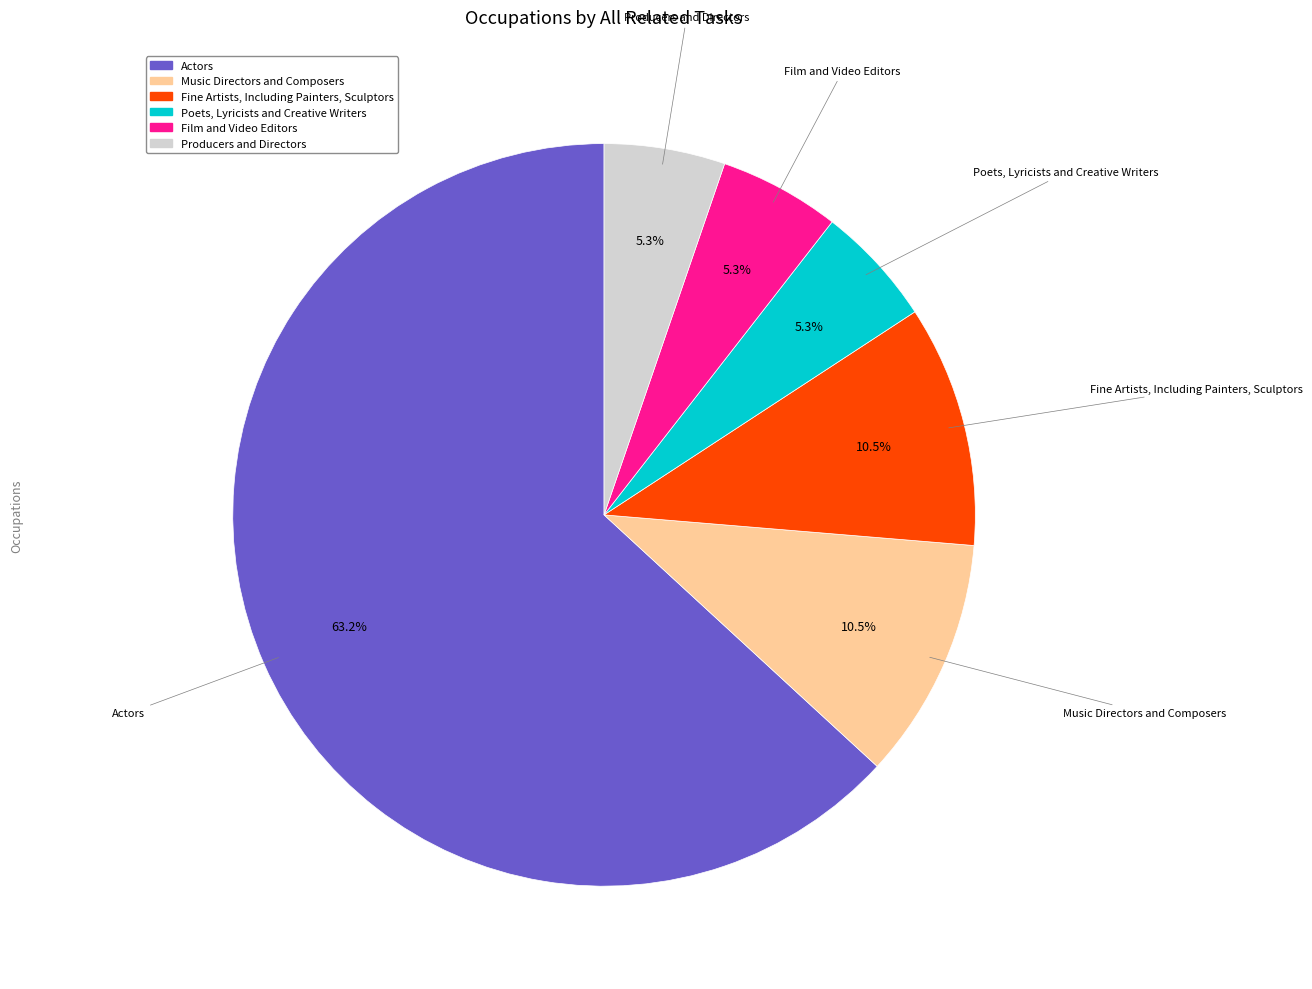

To the nearest percent, what is the combined percentage of Fine Artists, Including Painters, Sculptors and Poets, Lyricists and Creative Writers?

16%